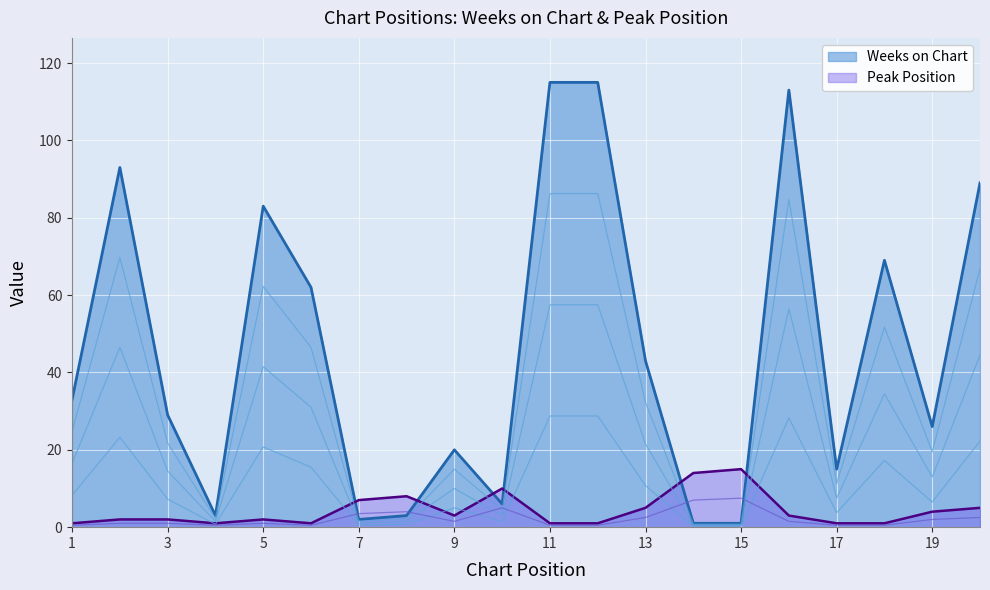

Is the value of Weeks on Chart at 12 greater than the value of Peak Position at 20?

Yes